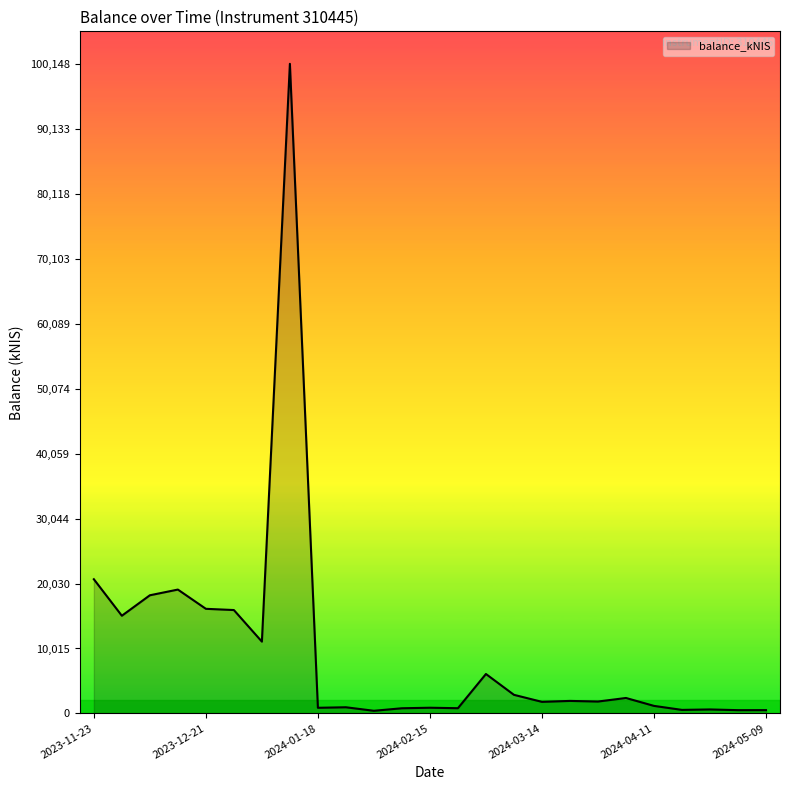

What is the greatest value displayed?

100147.8